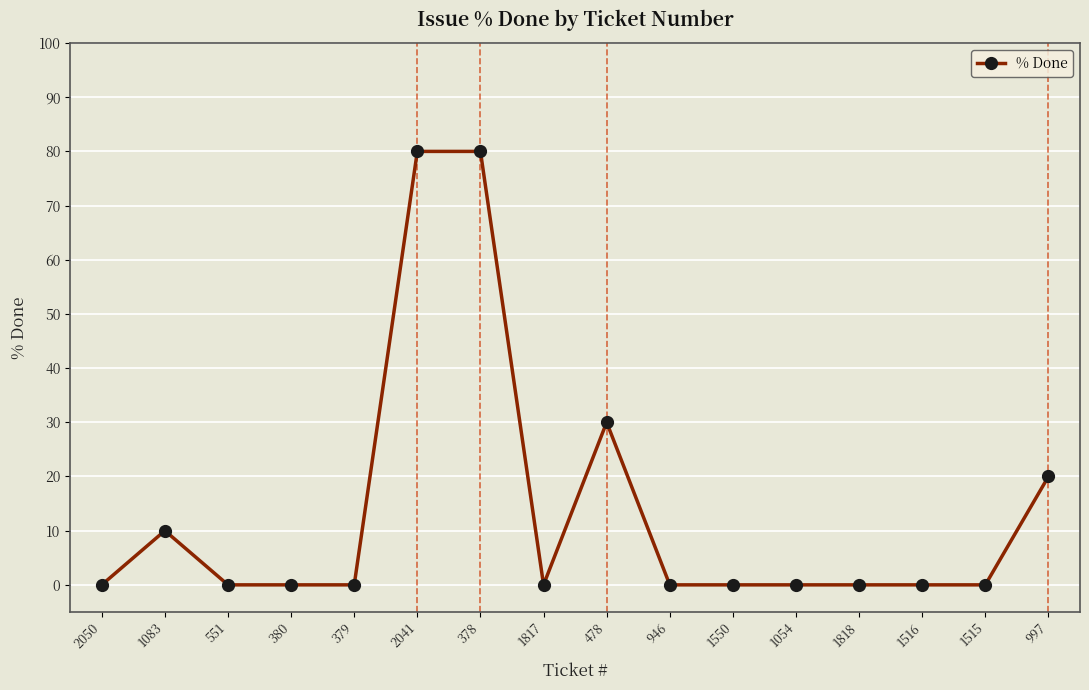

What is the value of the 7th point from the left?

80